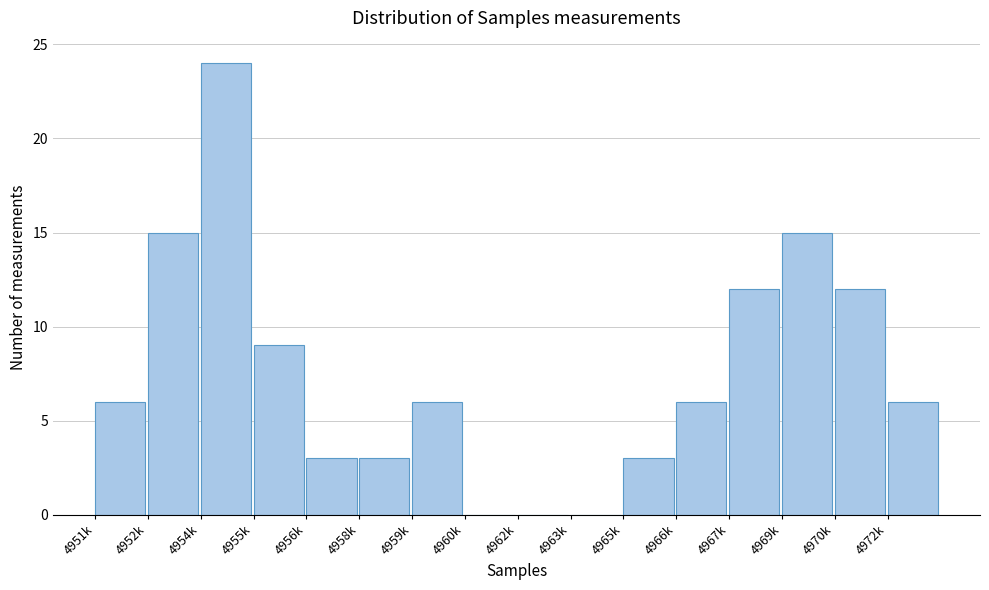

Reading left to right, what are all the values shown in this chart?

4951k=6	4952k=15	4954k=24	4955k=9	4956k=3	4958k=3	4959k=6	4960k=0	4962k=0	4963k=0	4965k=3	4966k=6	4967k=12	4969k=15	4970k=12	4972k=6